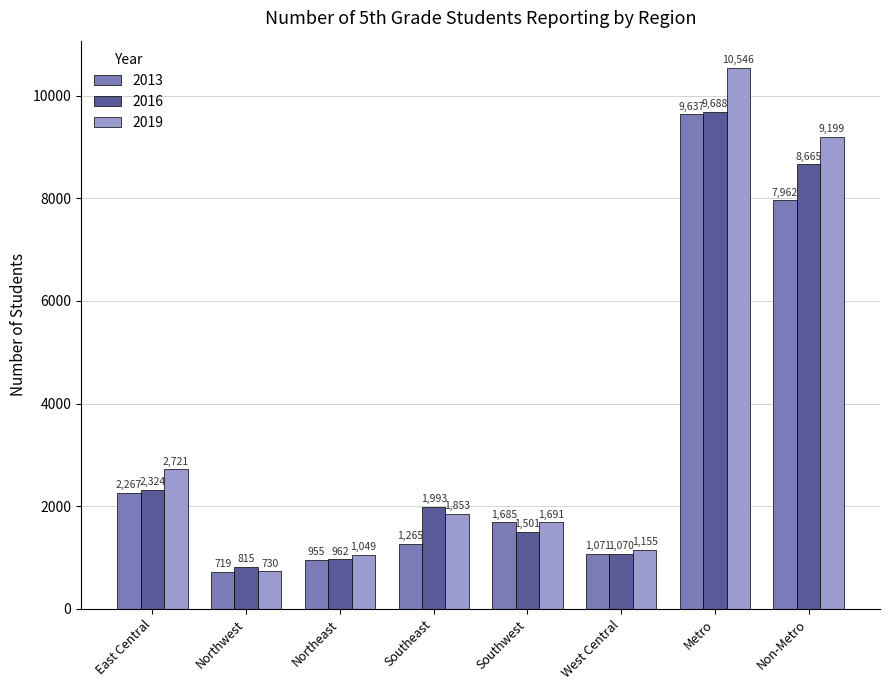

What is the approximate value of 2013 at Northeast, to the nearest 50?

950